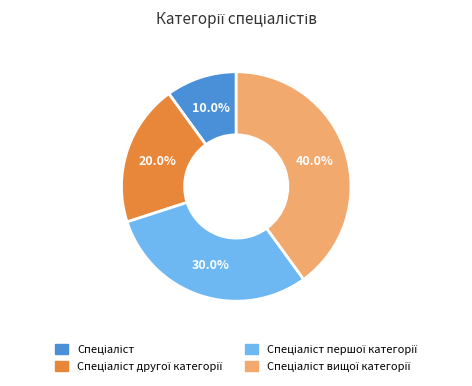

How many segments does this pie chart have?

4